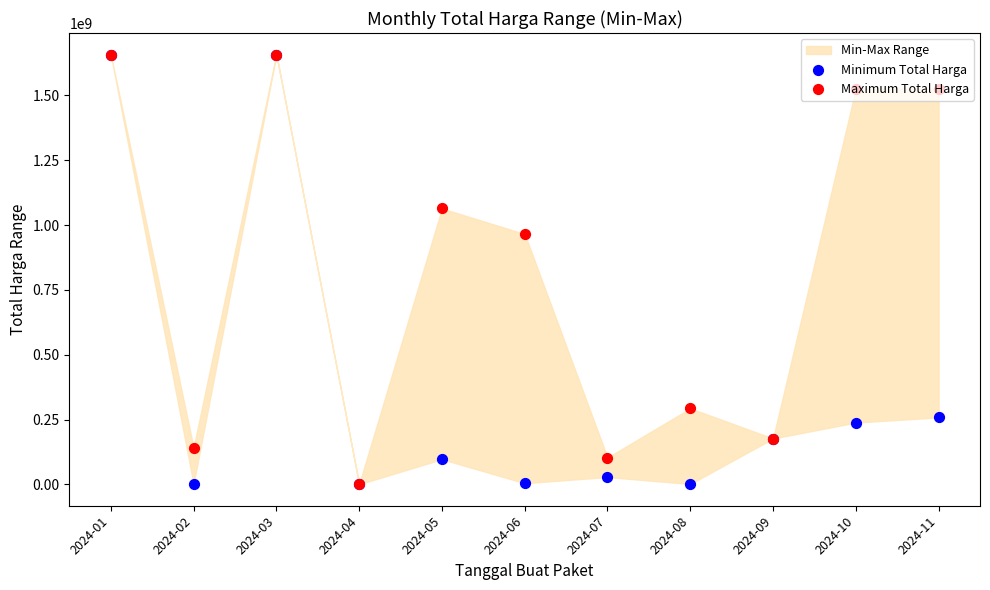

Is the value of Minimum Total Harga at 2024-06 greater than the value of Maximum Total Harga at 2024-10?

No